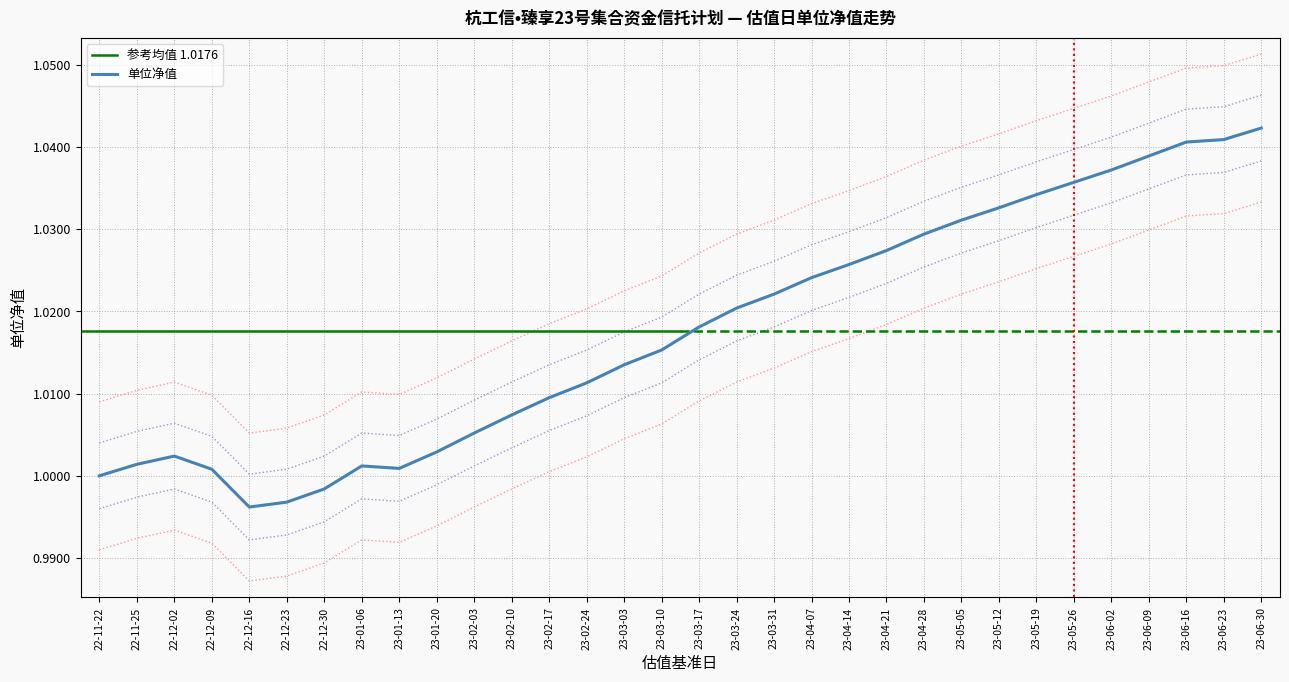

The value of 单位净值 at 23-03-17 is 0.5. True or false?

False